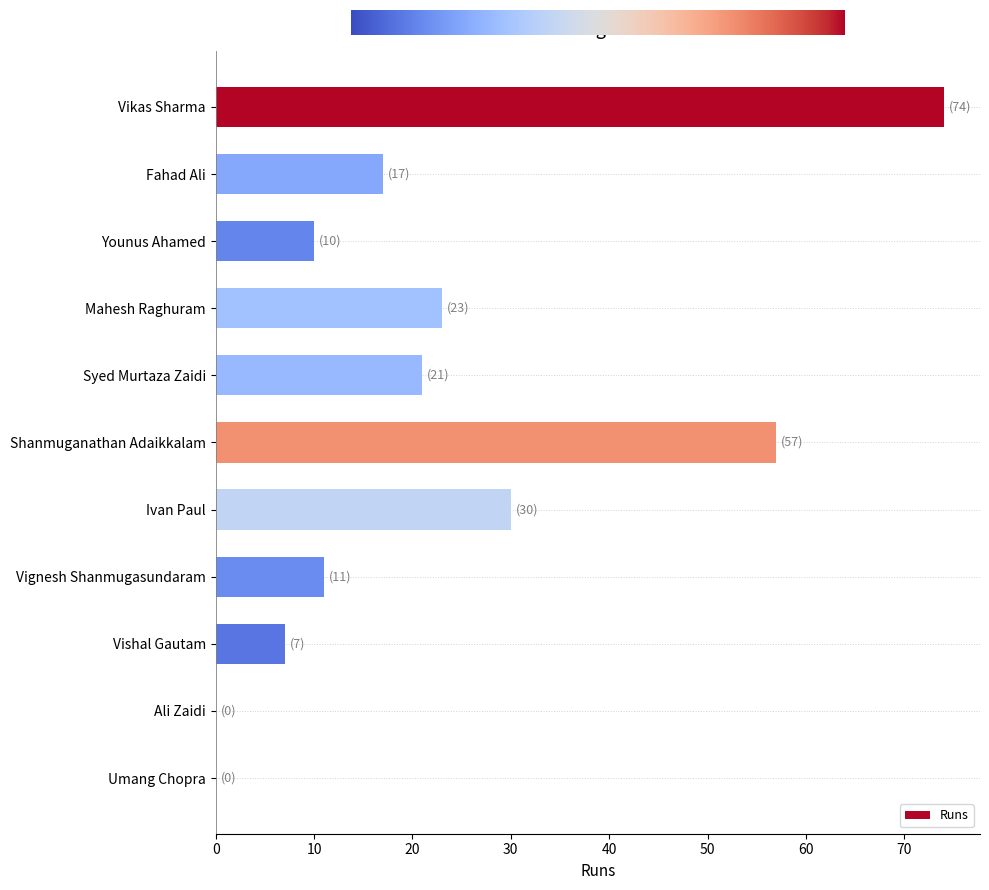

What is the sum of all values?

250